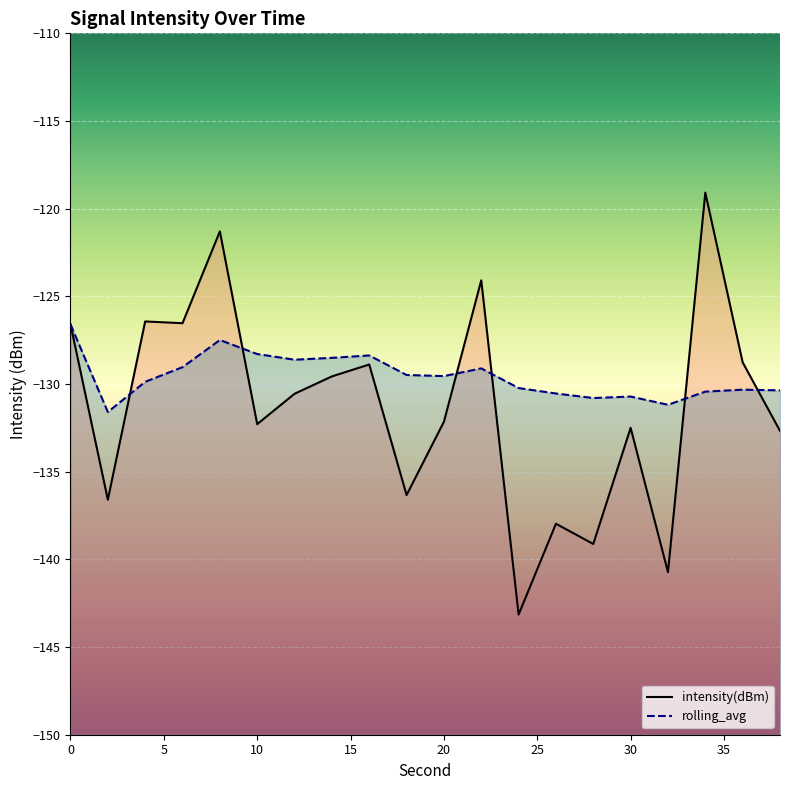

How many lines are shown in the chart?

2